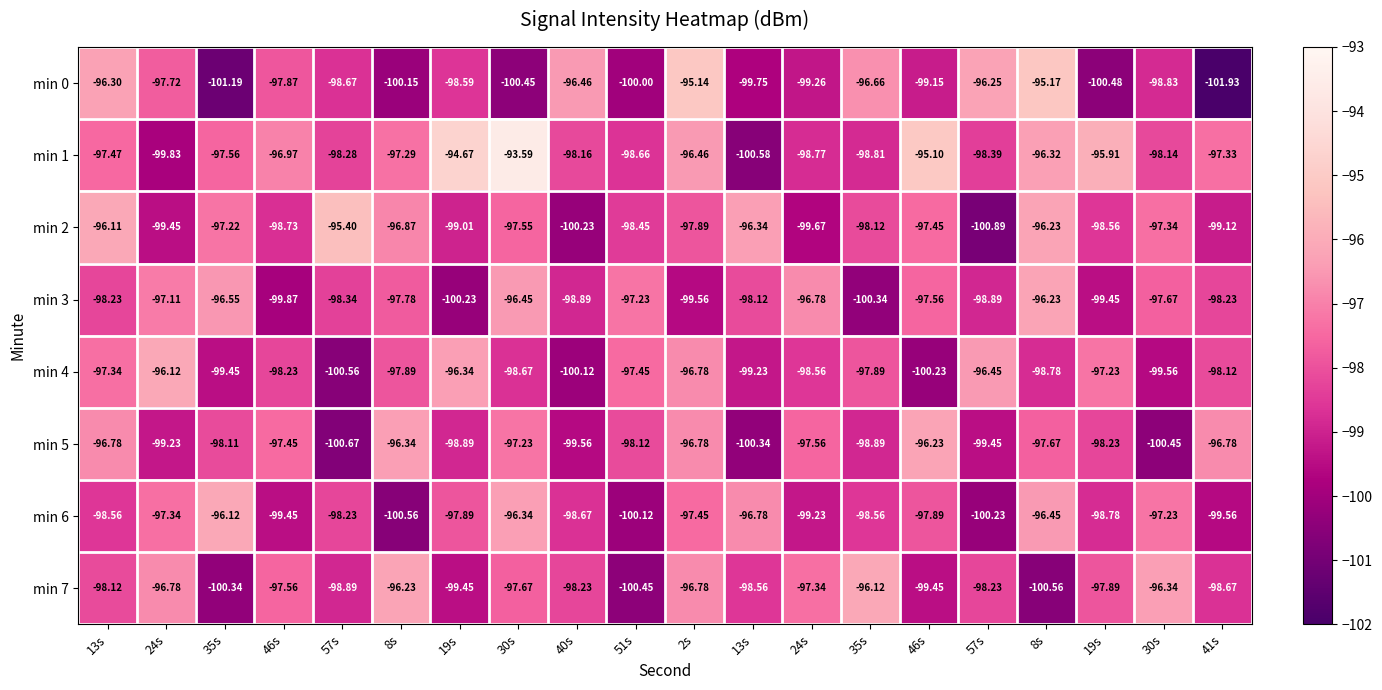

What is the difference between the highest and lowest values at 30s?

6.9